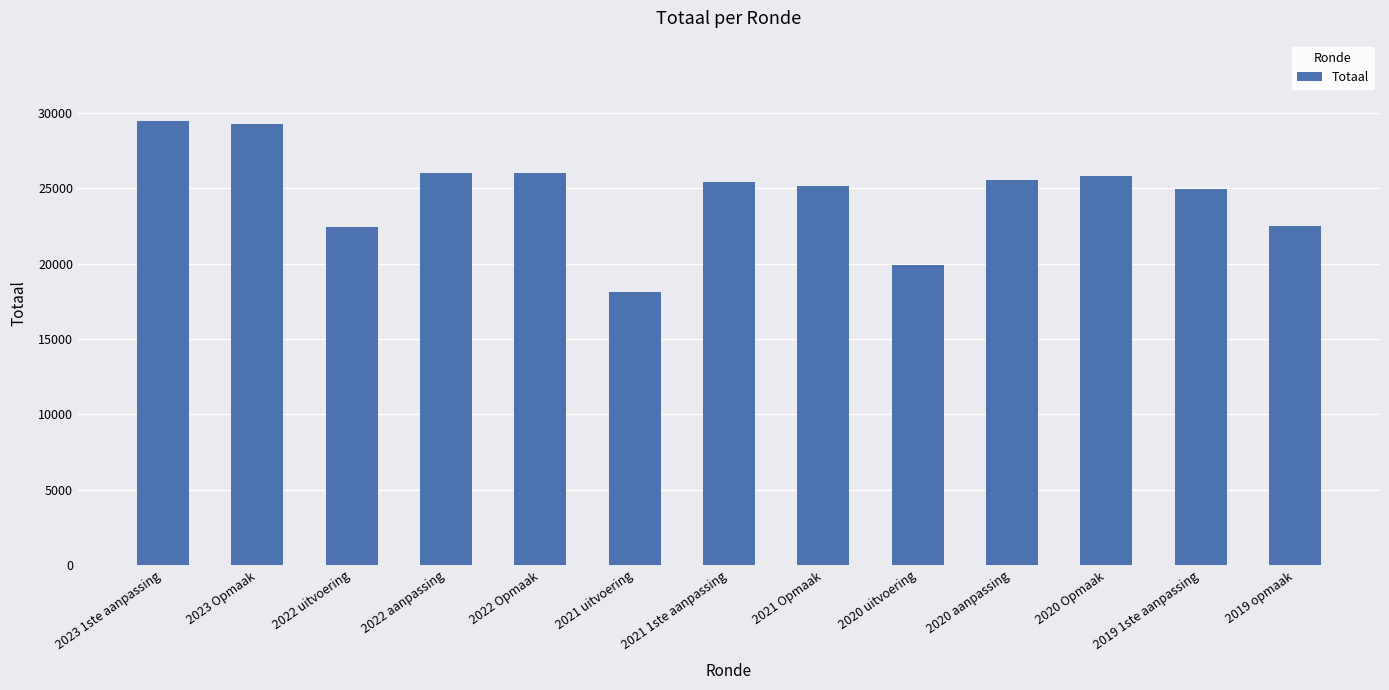

At which label does the data first exceed 25412?

2023 1ste aanpassing